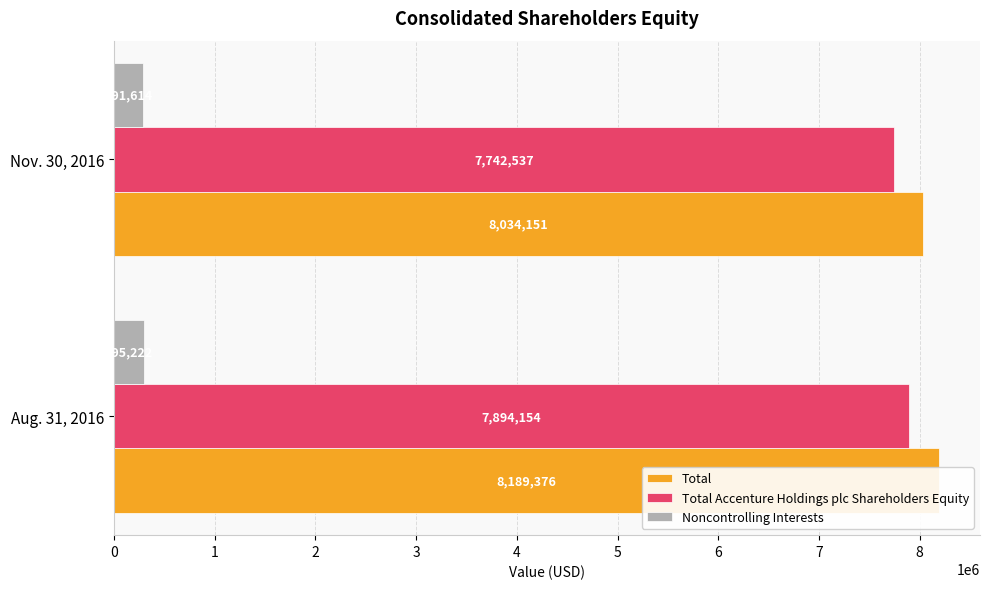

What is the sum of all Total values?

16223527